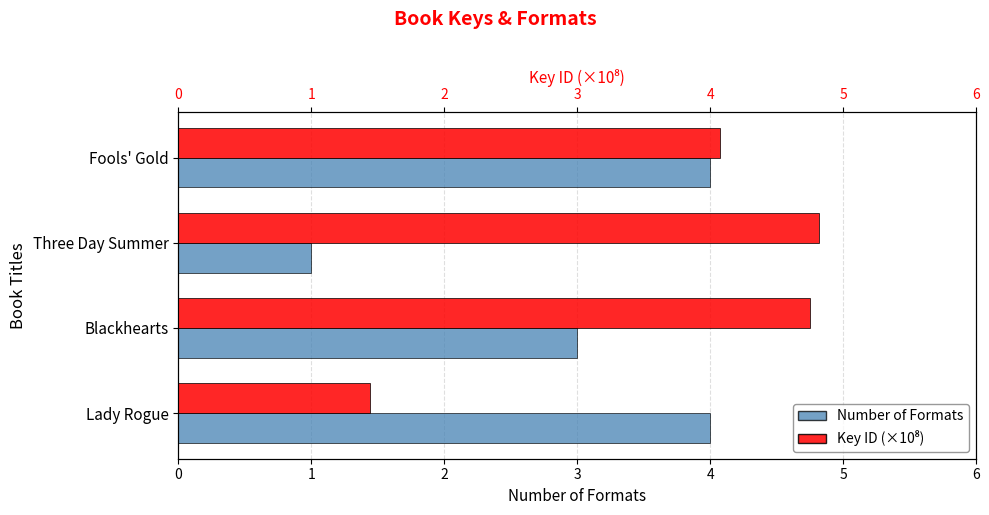

Read the Number of Formats value at 2.

1.0